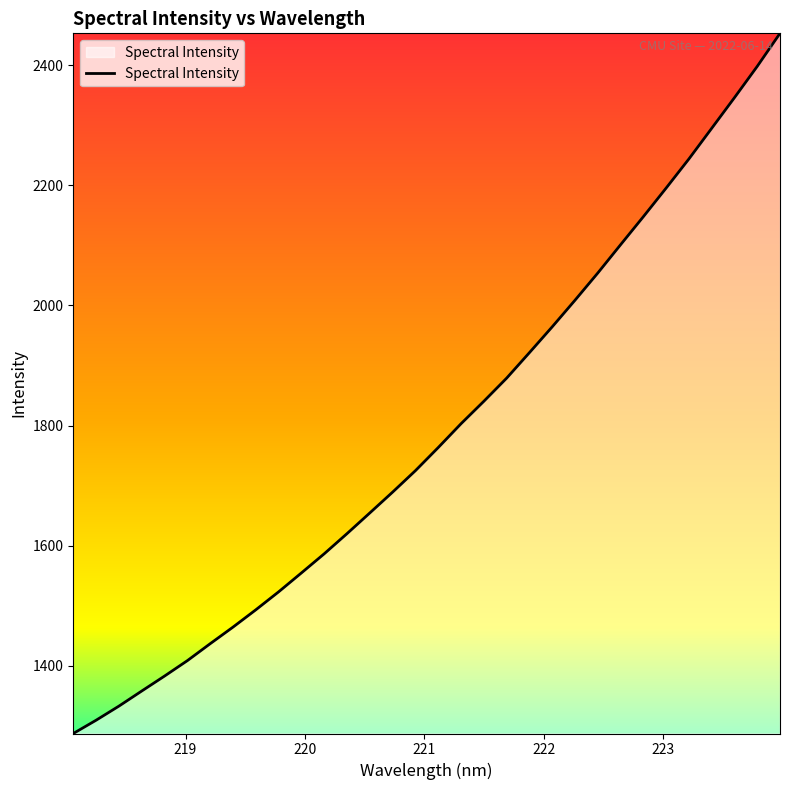

What is the smallest value displayed?

1287.7